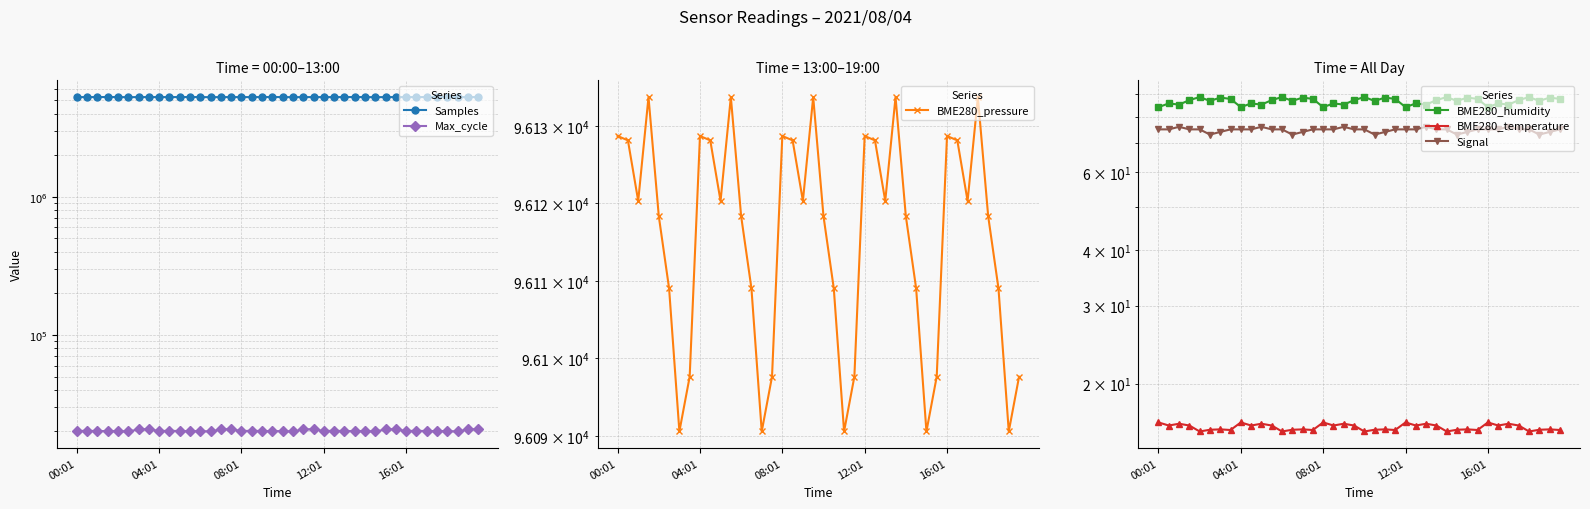

How many data points in BME280_humidity are less than 87?

20